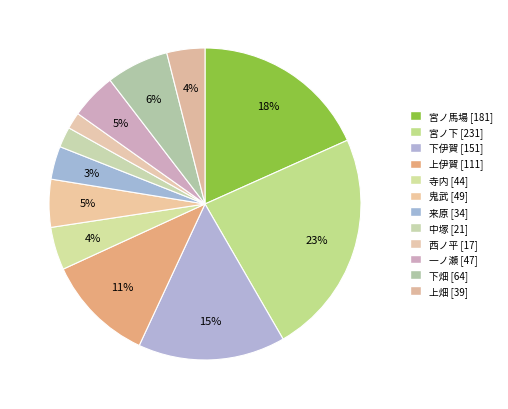

The 宮ノ下 slice represents 33% of the pie. True or false?

False